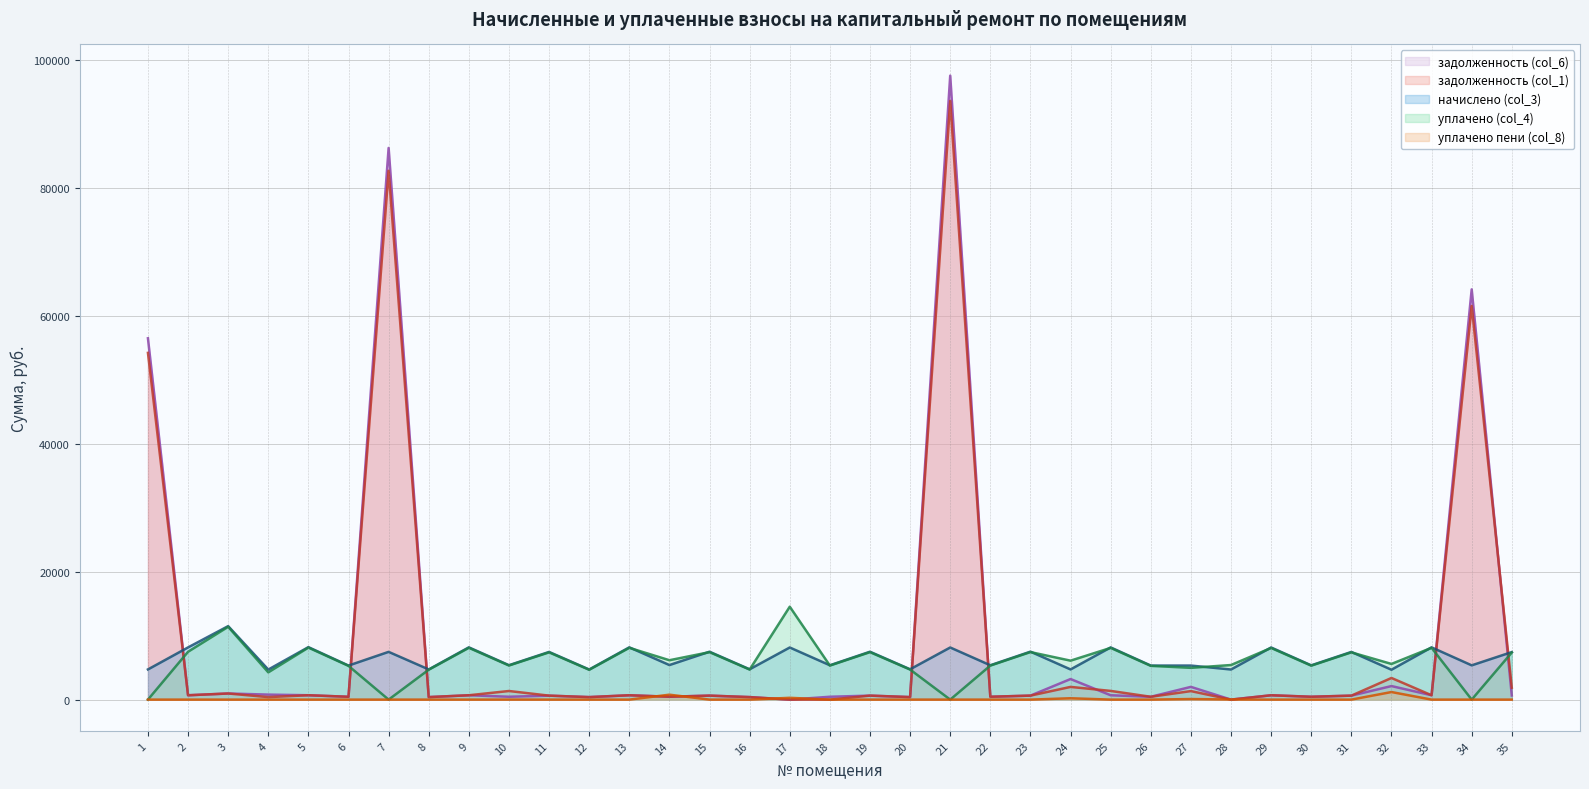

At how many categories does at least one series exceed 10817?

6